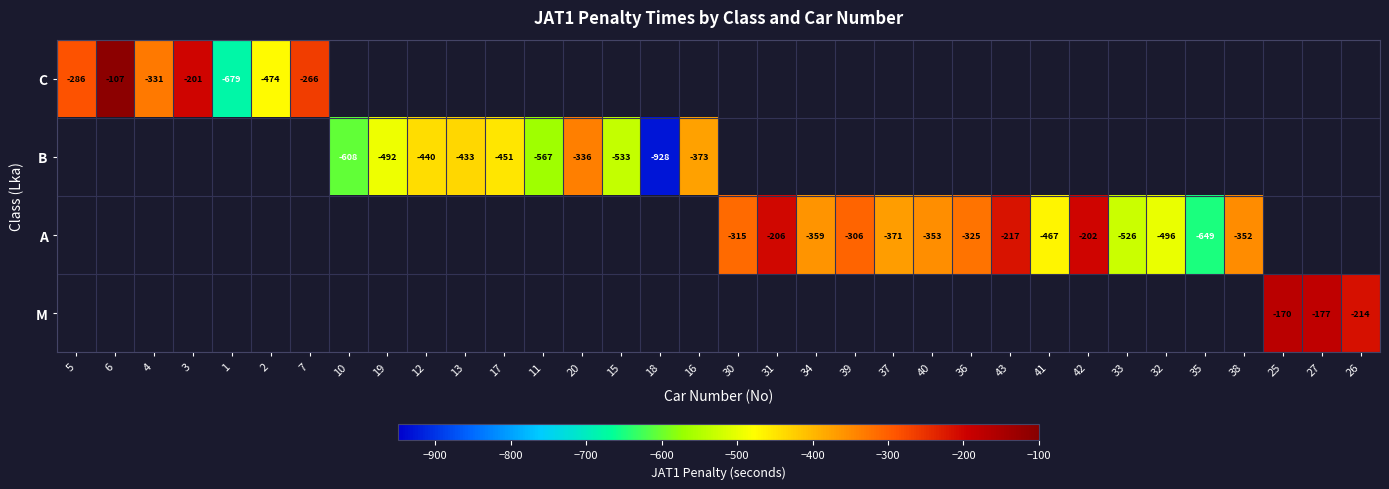

Is it true that B equals -336 at 20?

True